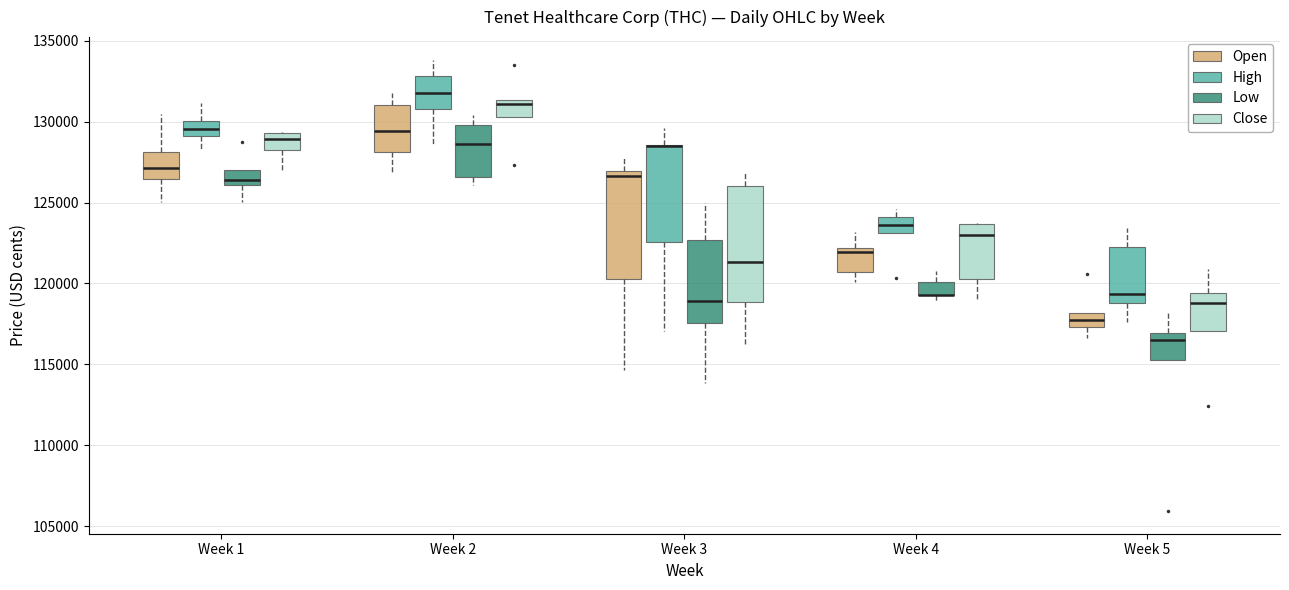

Which box is the tallest, from its lower edge to its upper edge?

Week 3 (Close)